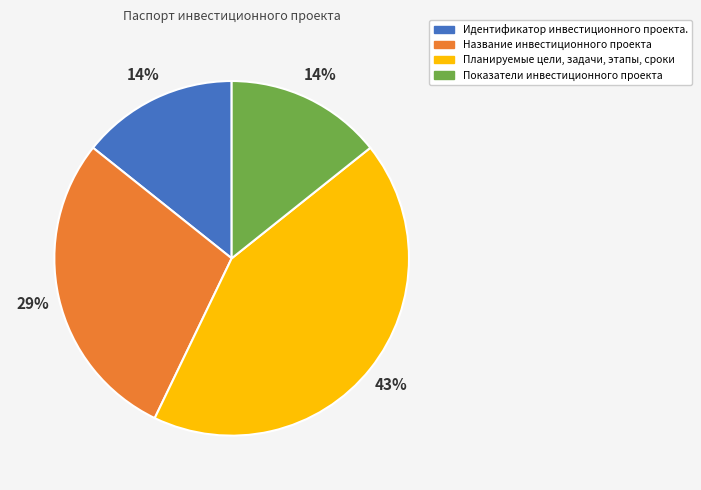

Which slice is the largest?

Планируемые цели, задачи, этапы, сроки